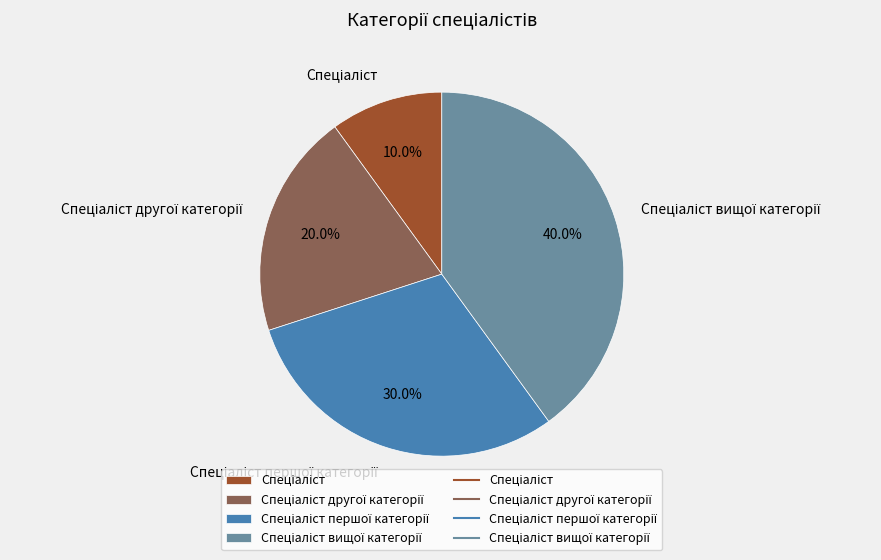

Is there any slice that represents more than half of the pie?

No